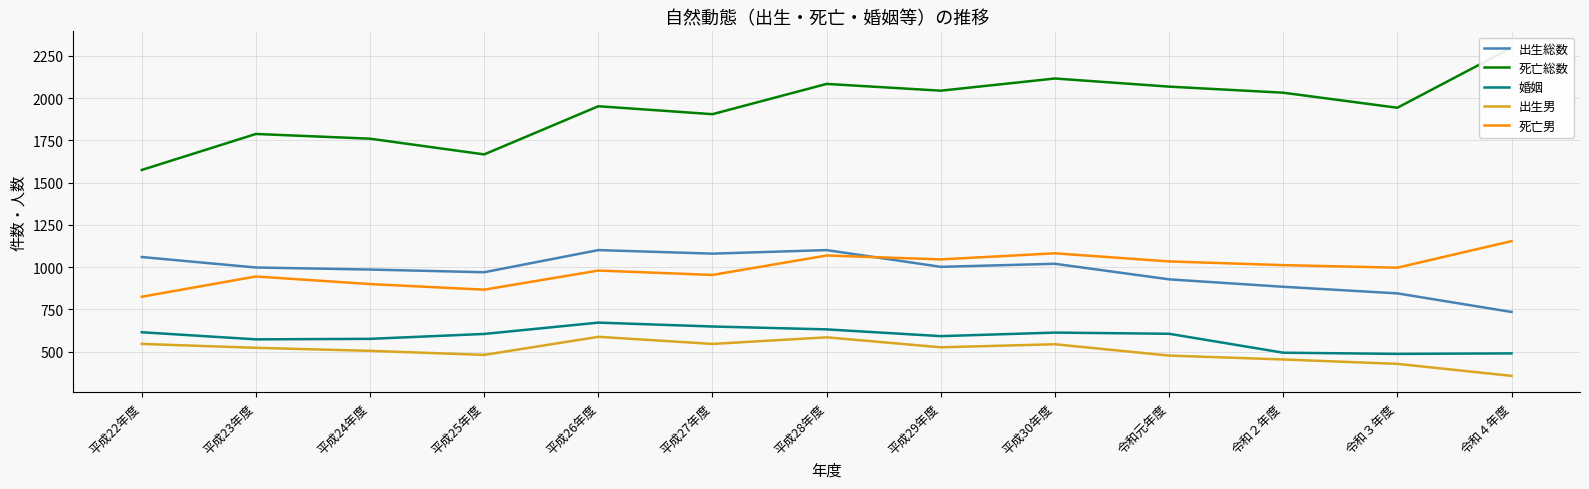

Count the number of data series in this chart.

5